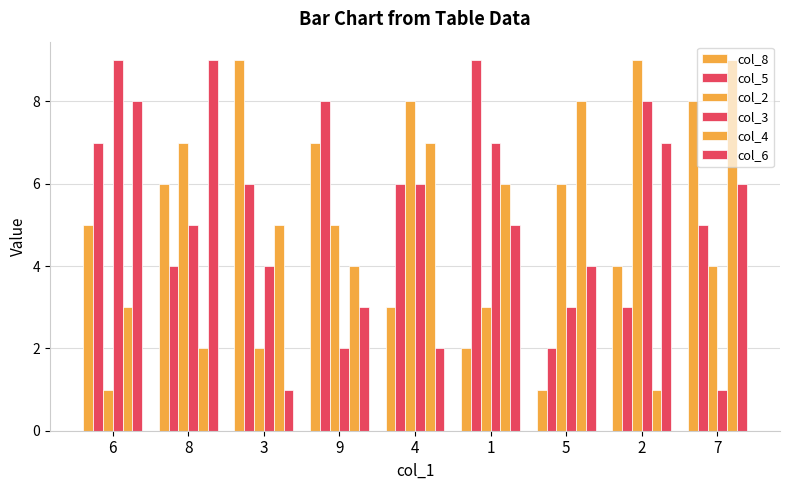

How many data points in col_6 are less than 5?

4